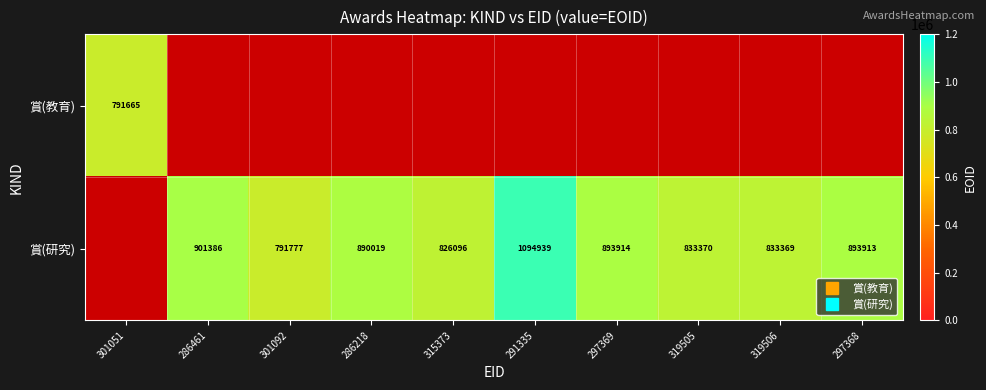

At which category does the chart reach its peak across all series?

291335